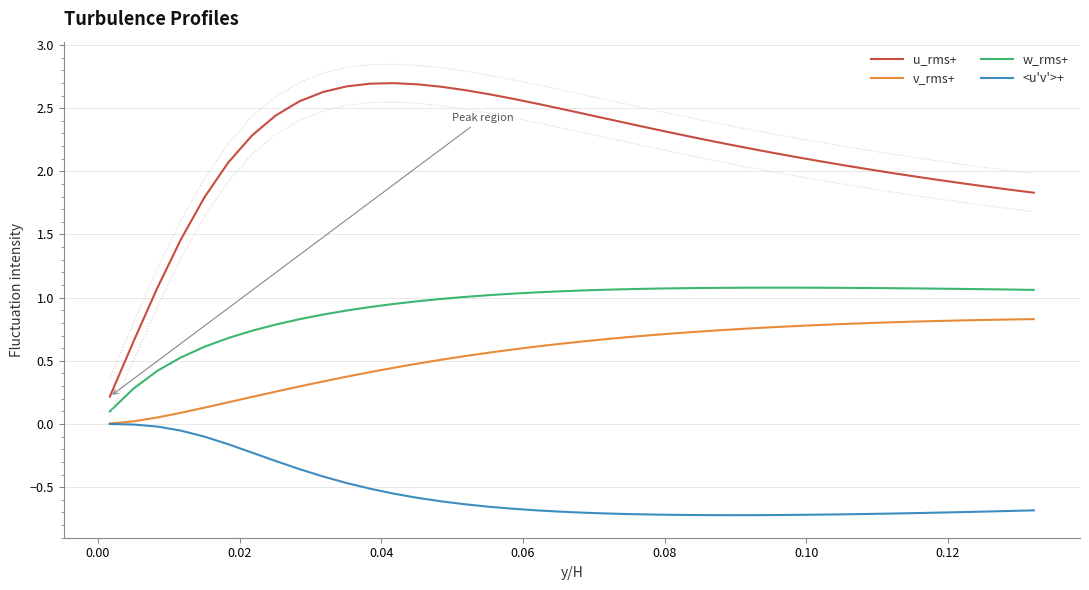

True or false: w_rms+ and <u'v'>+ cross at least once.

False